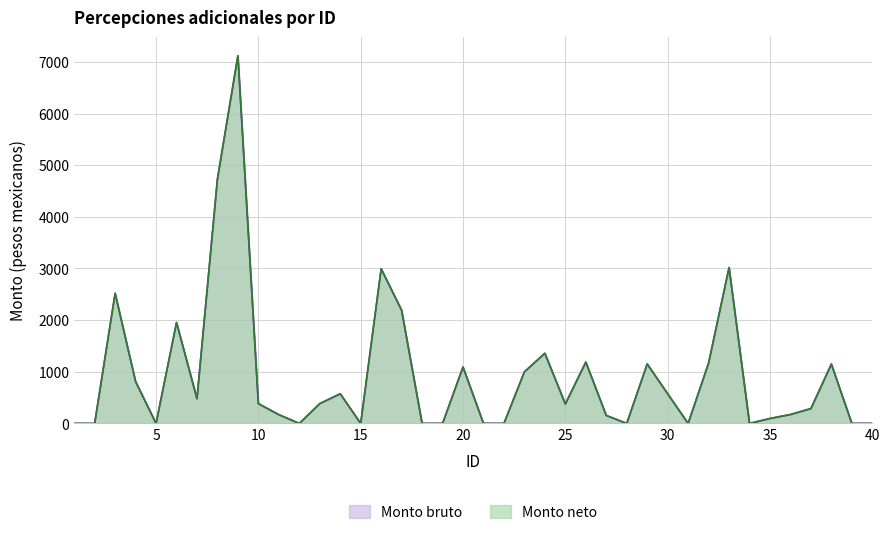

True or false: Monto bruto and Monto neto cross at least once.

False